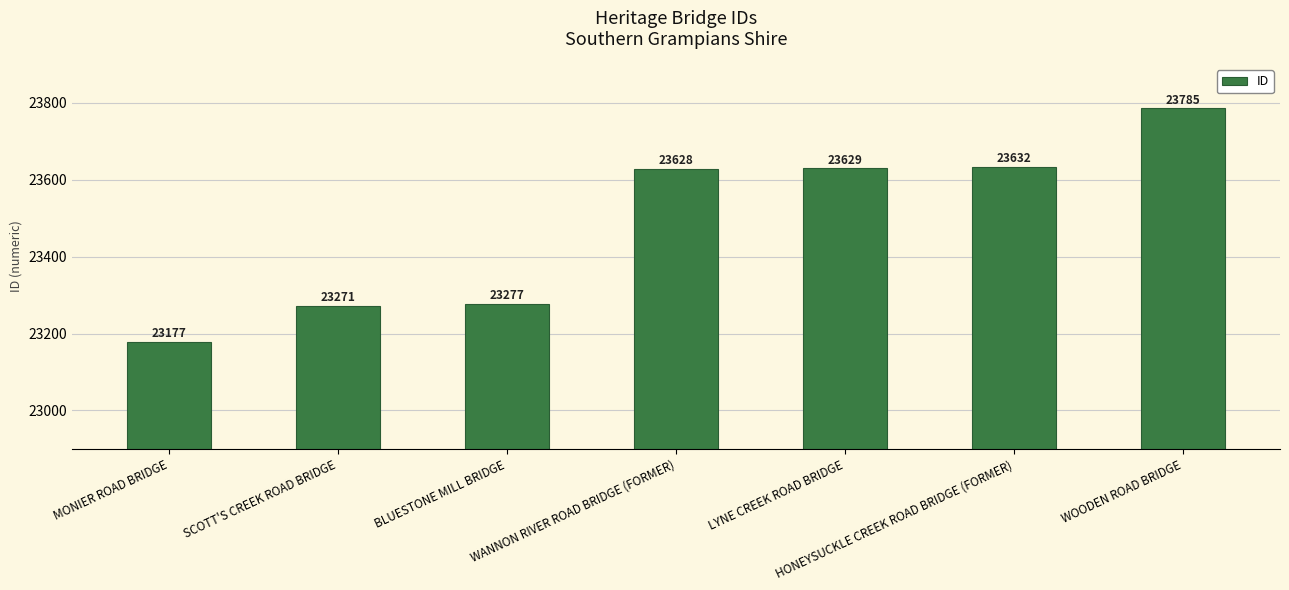

What is the difference between the values at BLUESTONE MILL BRIDGE and HONEYSUCKLE CREEK ROAD BRIDGE (FORMER)?

355